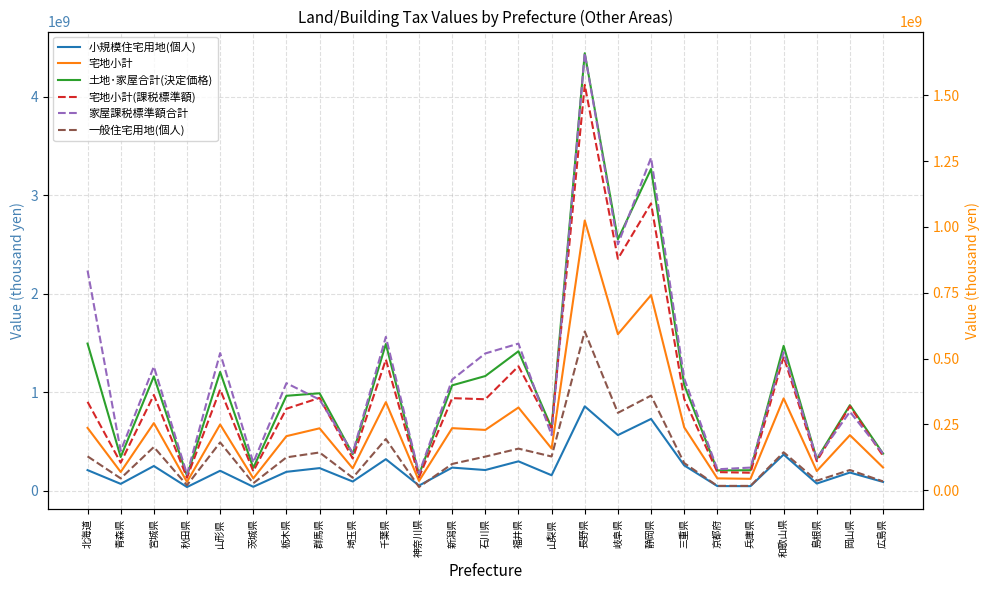

How many interior local peaks does the 小規模住宅用地(個人) series have?

10